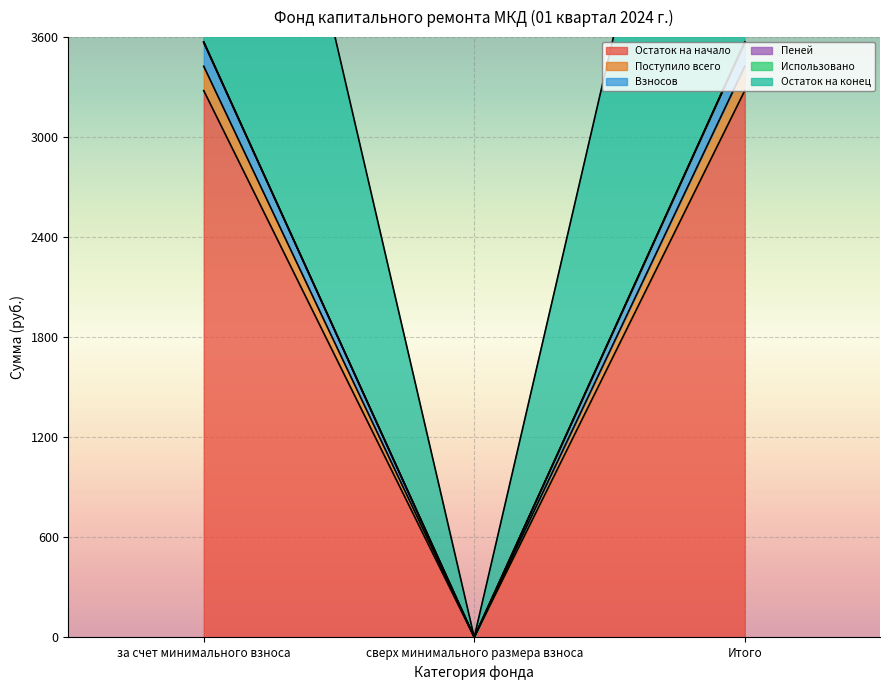

Which series has the largest total across all categories?

Остаток на конец